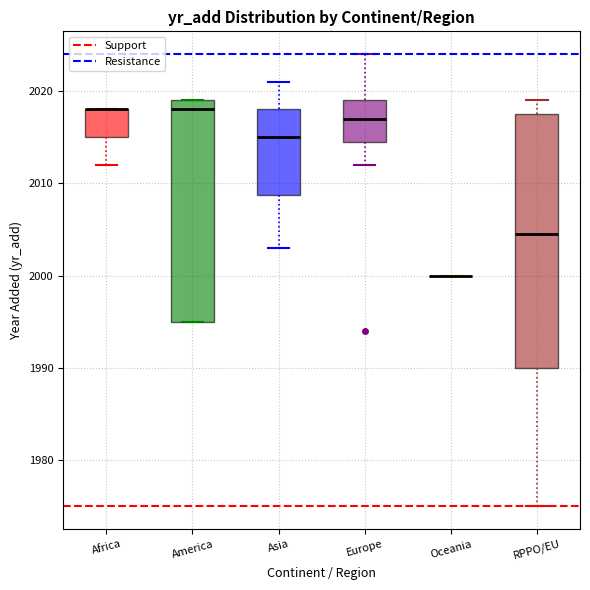

Reading left to right, transcribe this box plot: for each box, give where its median line is, the range the box spans, and where its two whiskers end, as read against the y-axis. The values are not printed on the chart, so give them approximately, as read against the axis.

Africa: median 2018 (drawn on the box's upper edge), box 2015 to 2018, whiskers 2012 to 2018
America: median 2018, box 1995 to 2019, whiskers 1995 to 2019
Asia: median 2015, box 2009 to 2018, whiskers 2003 to 2021
Europe: median 2017, box 2015 to 2019, whiskers 2012 to 2024
Oceania: box collapsed to a line at 2000, whiskers 2000 to 2000
RPPO/EU: median 2005, box 1990 to 2018, whiskers 1975 to 2019